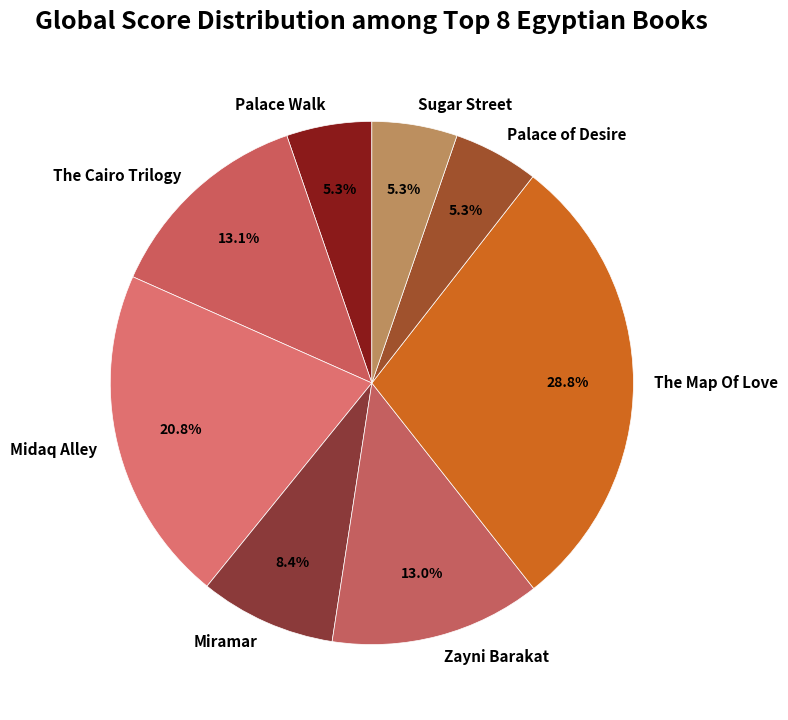

Is it true that The Map Of Love is 23% of the pie?

False